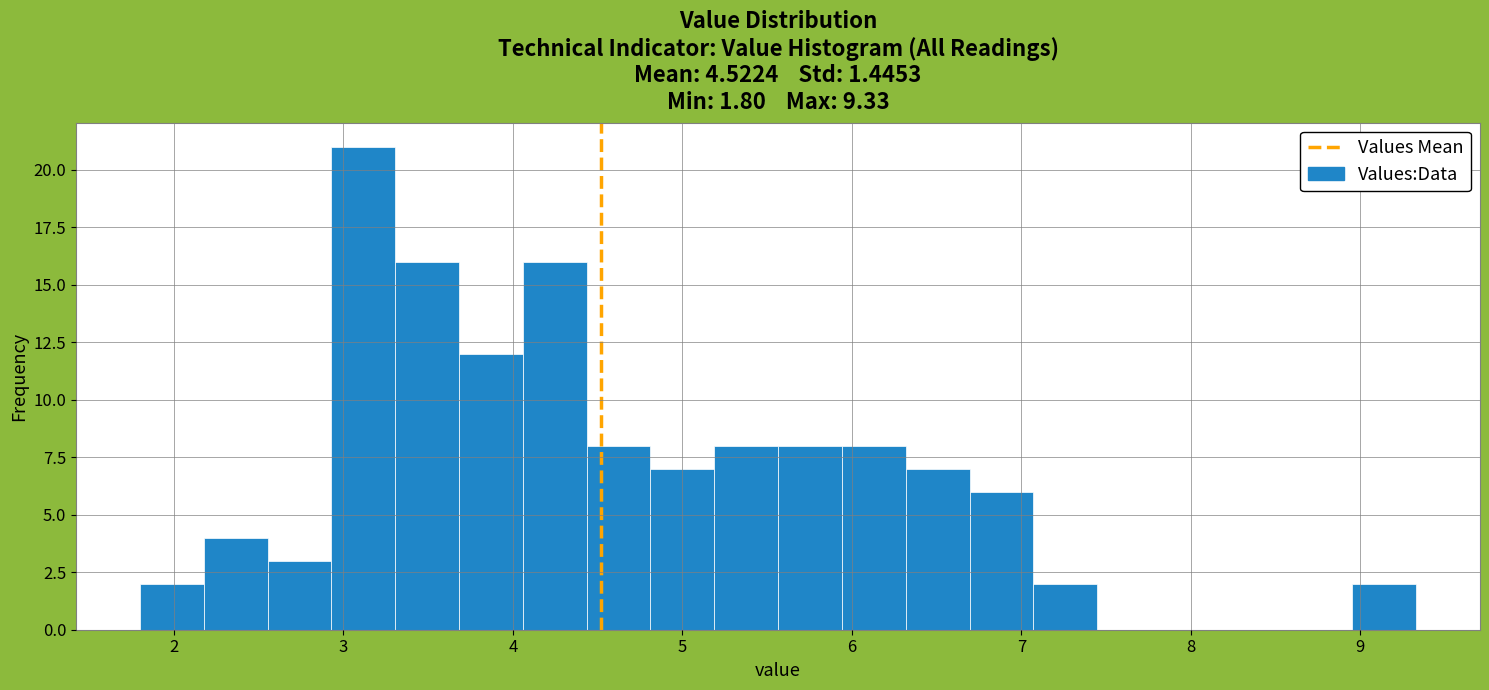

Read against the x-axis, roughly where is the centre of the tallest bar?

3.1